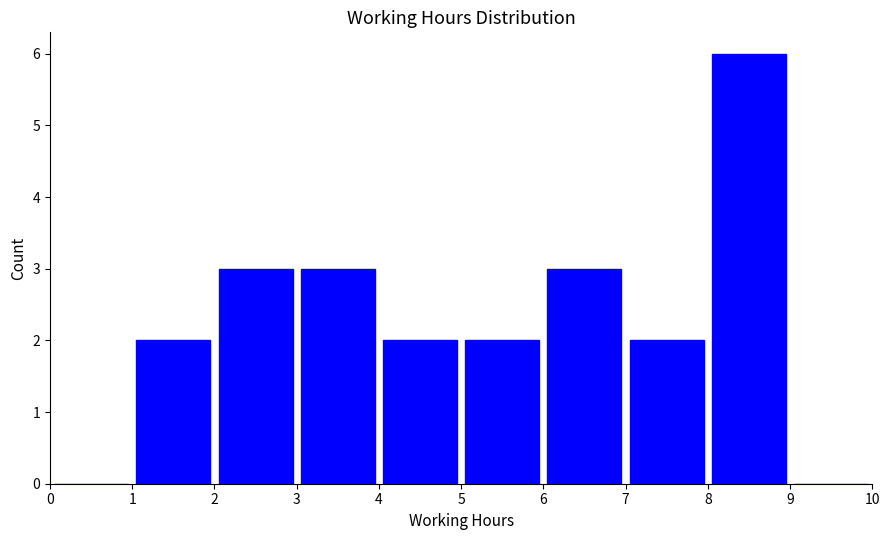

Reading left to right, transcribe this chart: for each bar, give the range it covers on the x-axis and its height. The values are not printed on the chart, so give them approximately, as read against the axis.

0 to 1: 0
1 to 2: 2
2 to 3: 3
3 to 4: 3
4 to 5: 2
5 to 6: 2
6 to 7: 3
7 to 8: 2
8 to 9: 6
9 to 10: 0